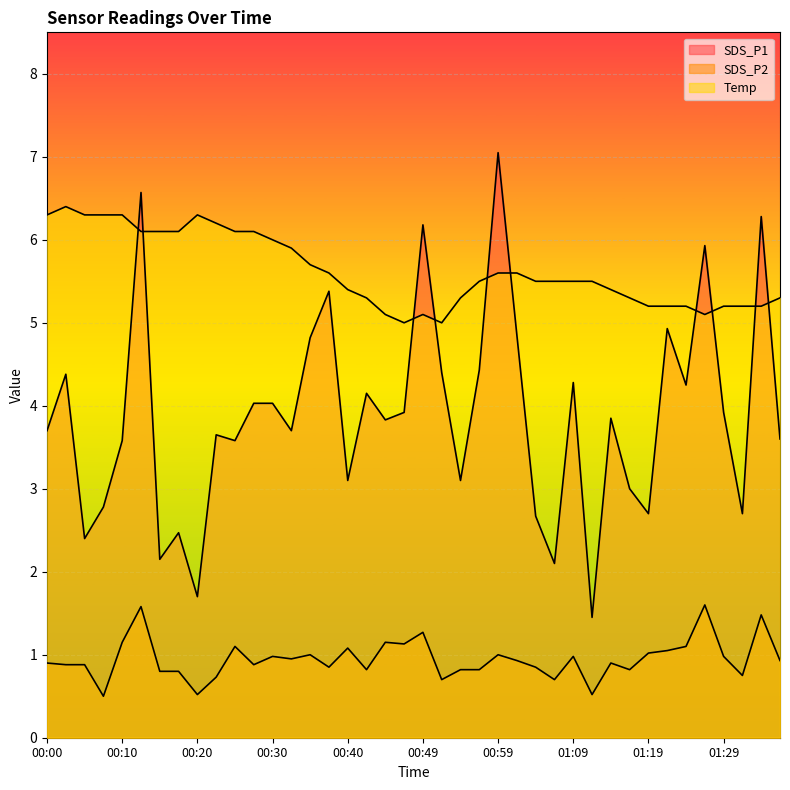

The value of Temp at 01:32 is 5.2. True or false?

True